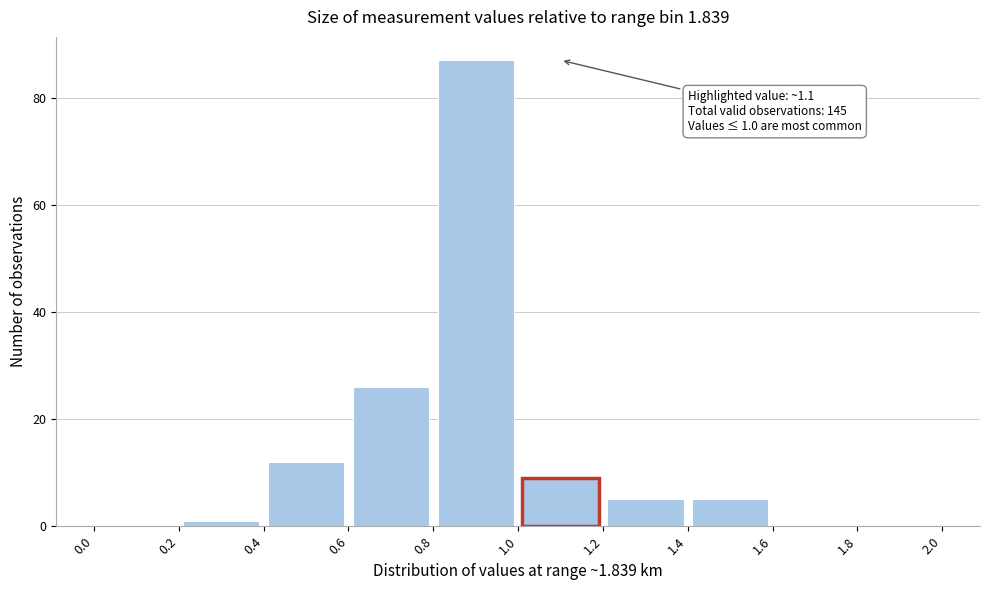

Over which range of the x-axis is the bar tallest?

0.8 to 1.0